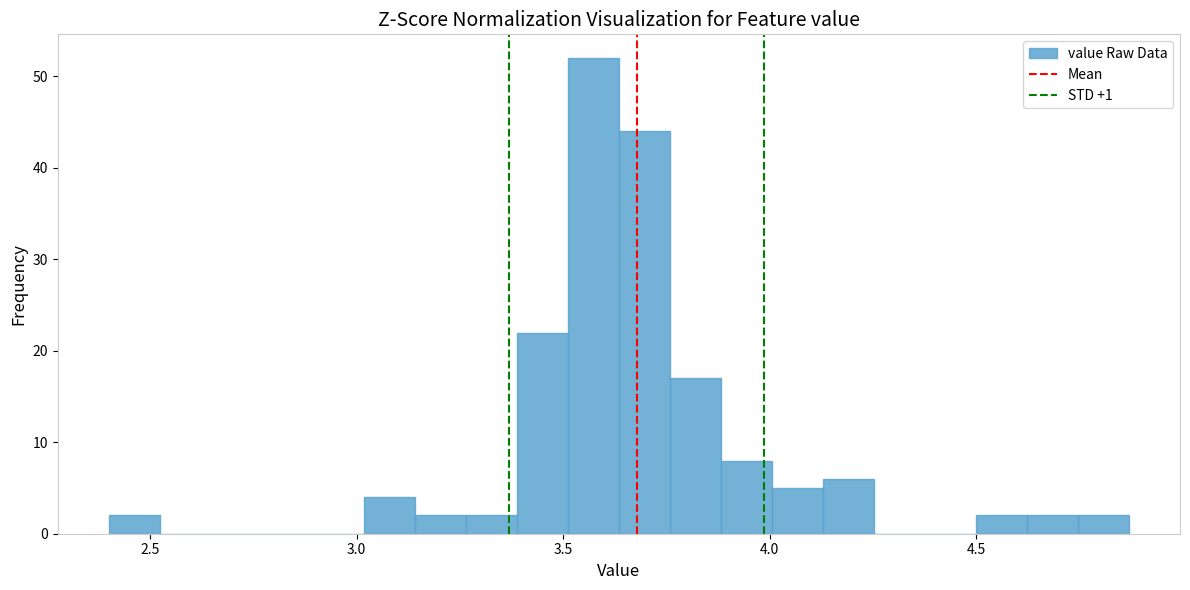

Read against the x-axis, roughly where is the centre of the tallest bar?

3.55